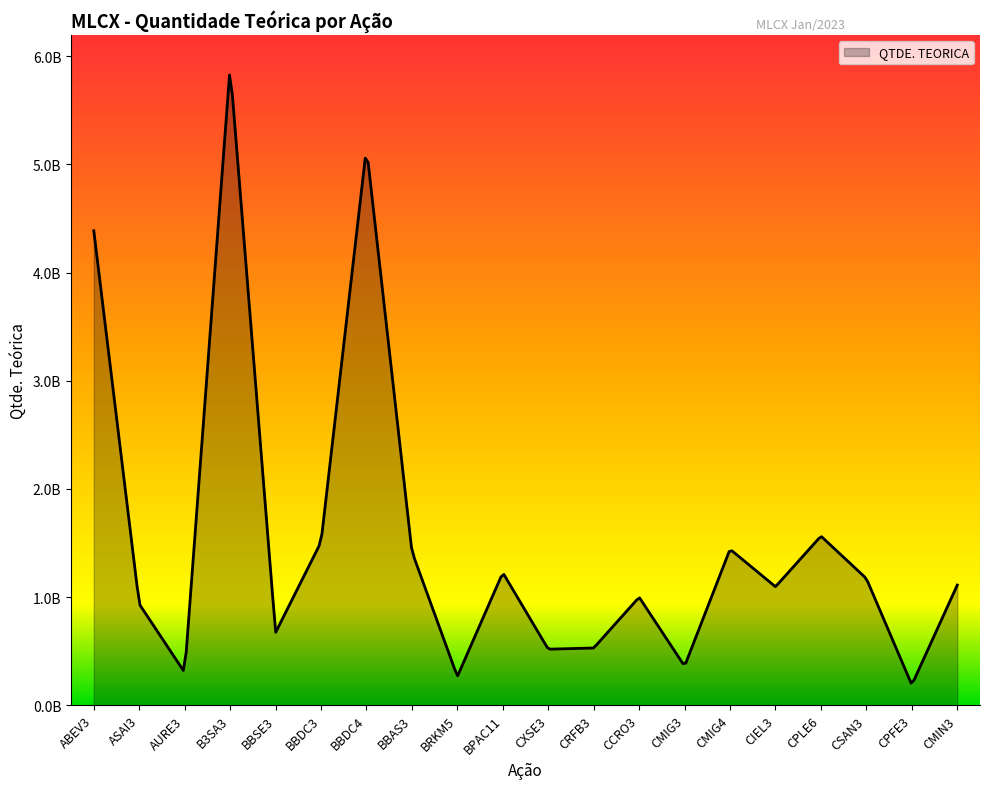

Does the chart display data point markers on the line(s)?

No